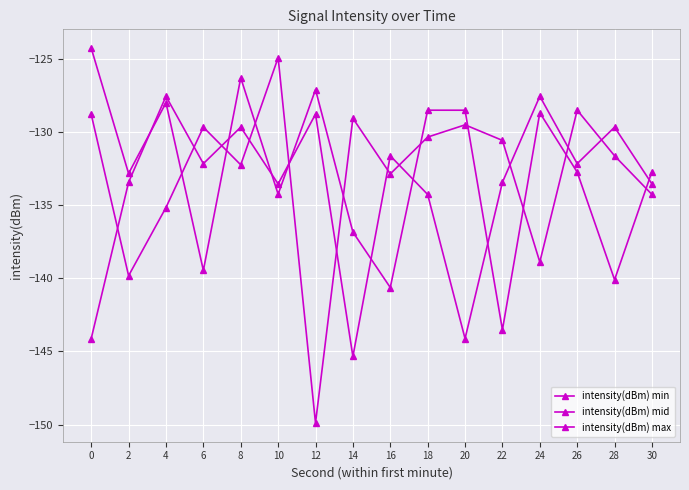

Does the chart display data point markers on the line(s)?

Yes